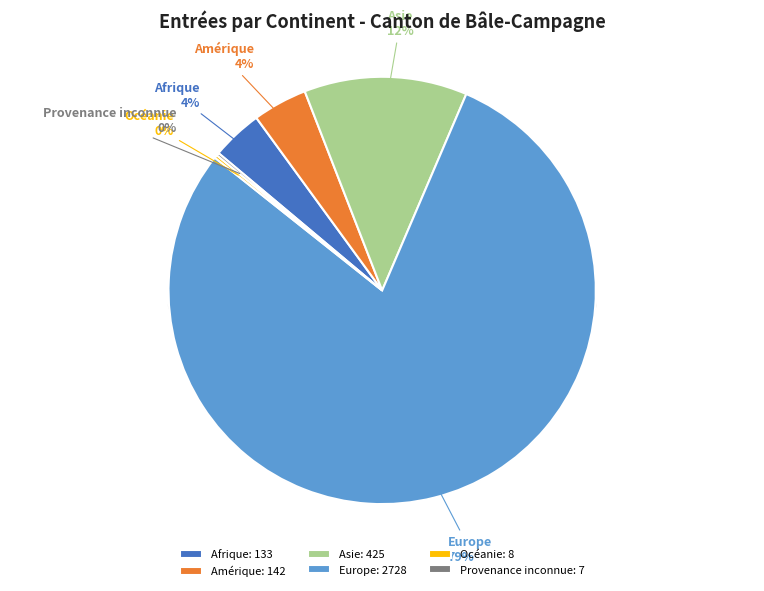

How many segments does this pie chart have?

6